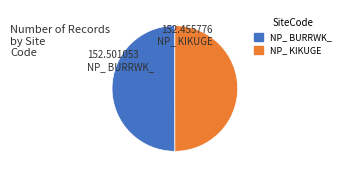

Approximately how many times larger is the value at NP_ BURRWK_ compared to NP_ KIKUGE?

1.0